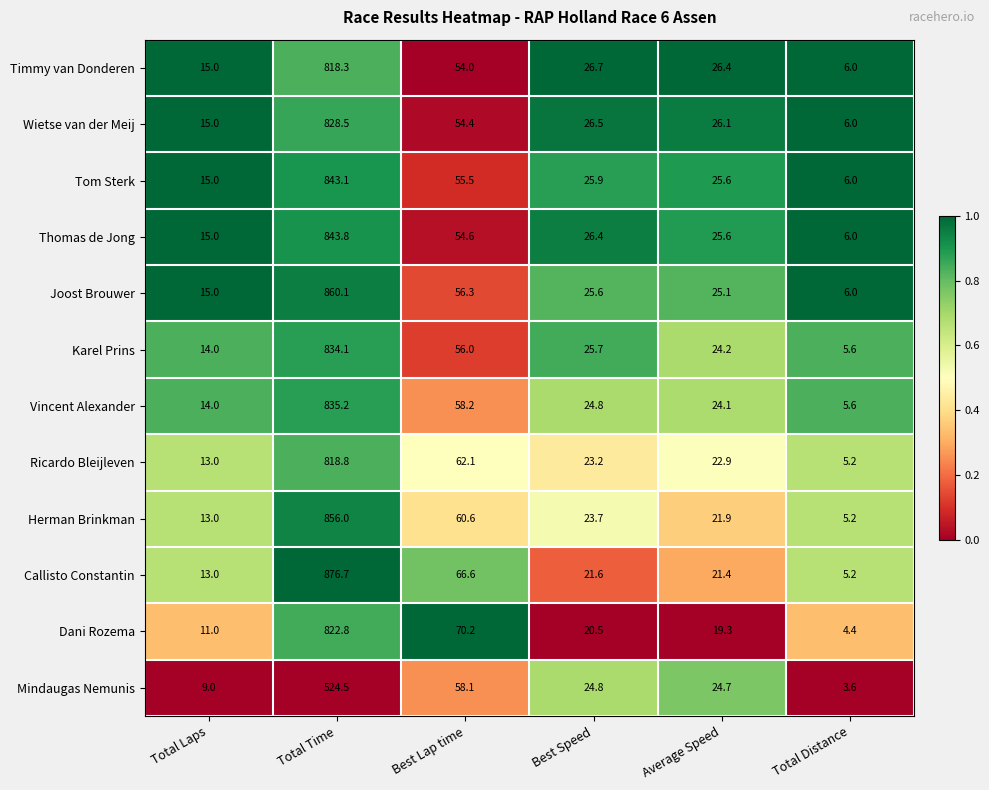

What is the total value across all series at Average Speed?

287.3